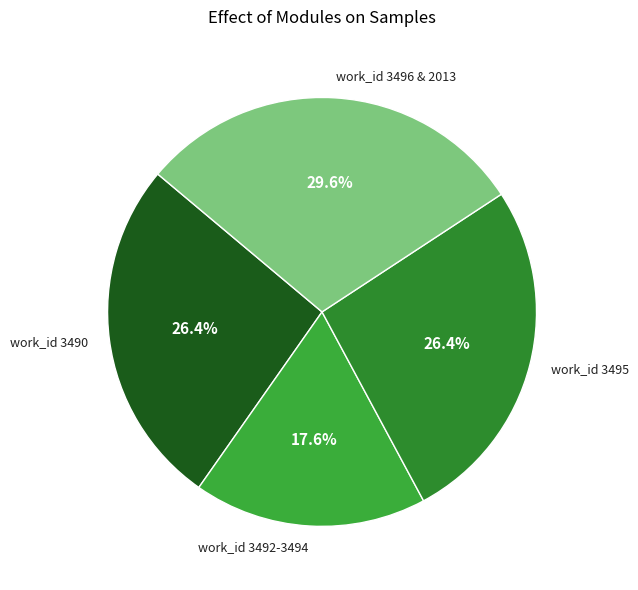

Which slice is the smallest?

work_id 3492-3494